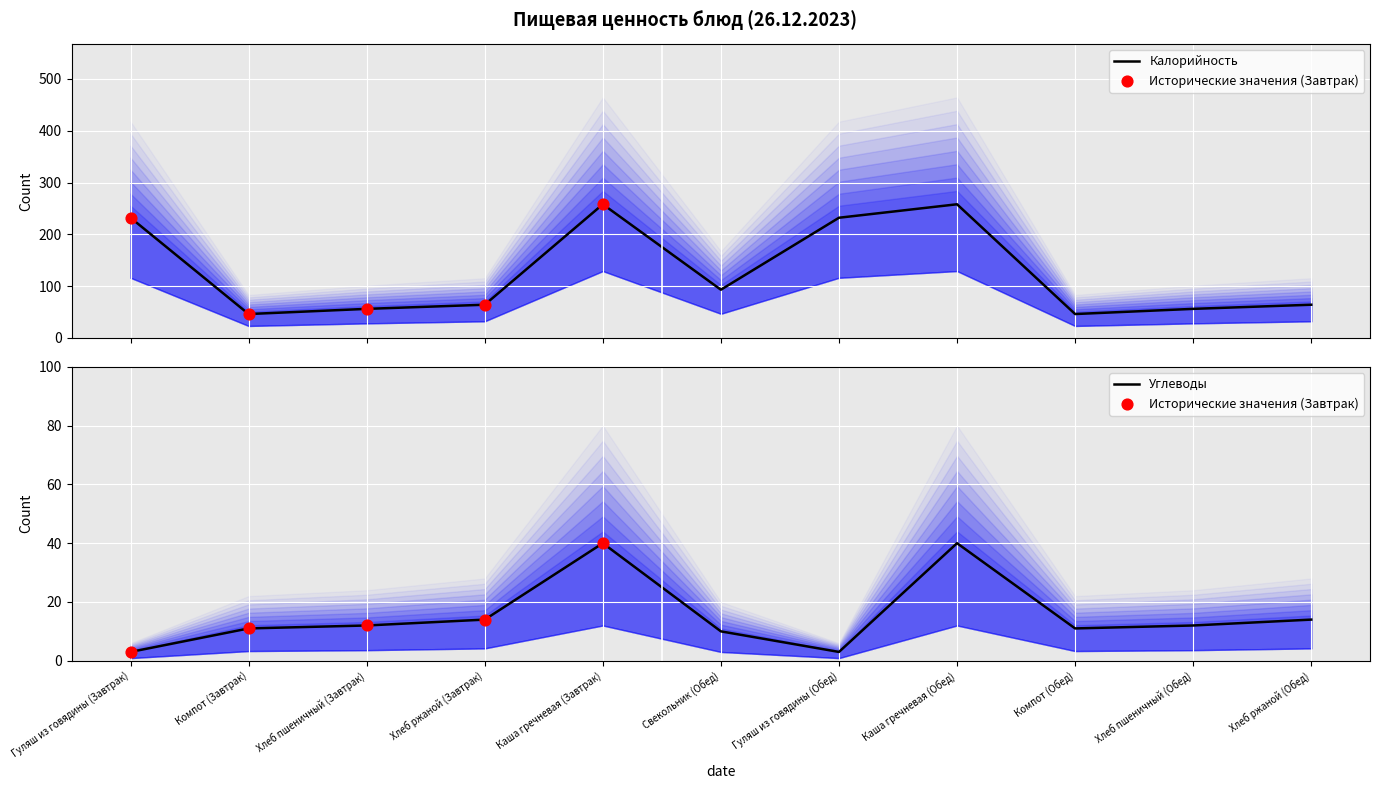

Is the value of Калорийность at Гуляш из говядины (Завтрак) greater than the value of Углеводы at Хлеб пшеничный (Завтрак)?

Yes